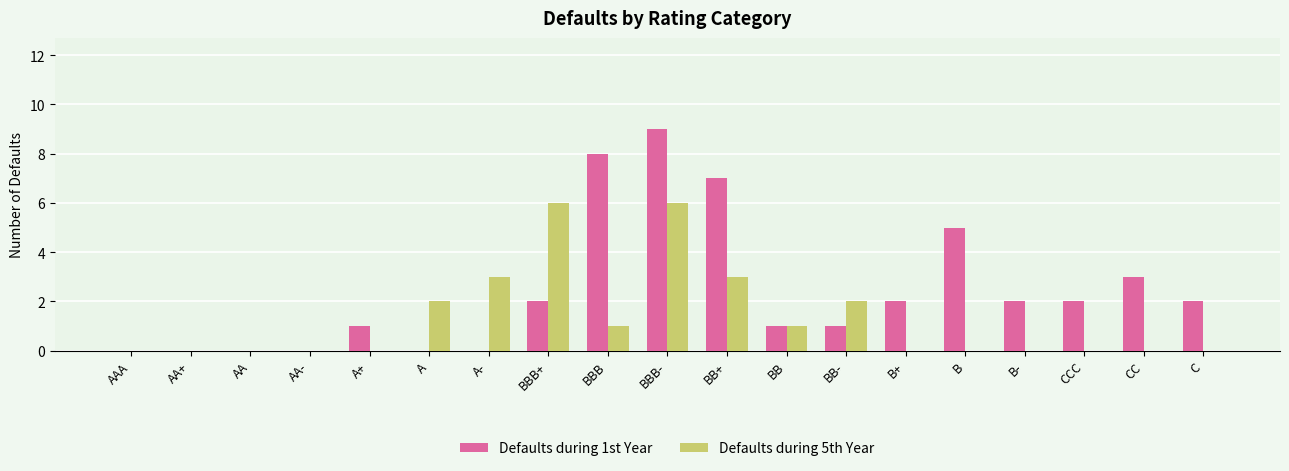

True or false: Defaults during 5th Year has a value of 1 at A.

False